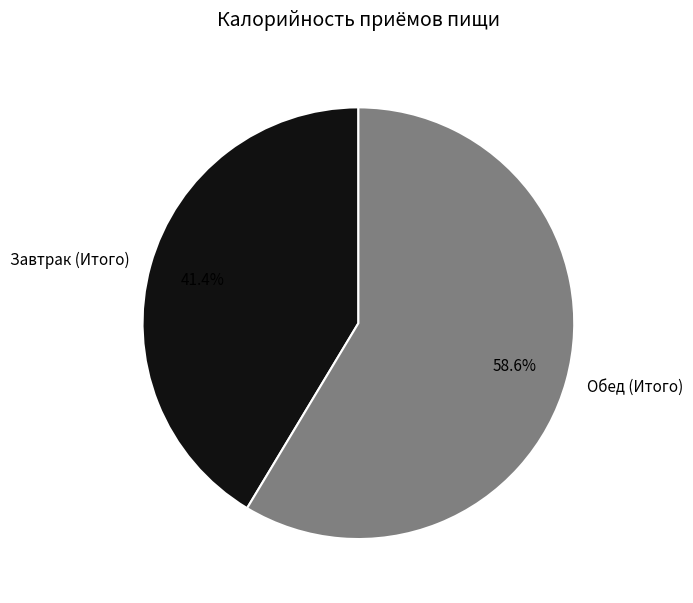

Is it true that Завтрак (Итого) is 56% of the pie?

False